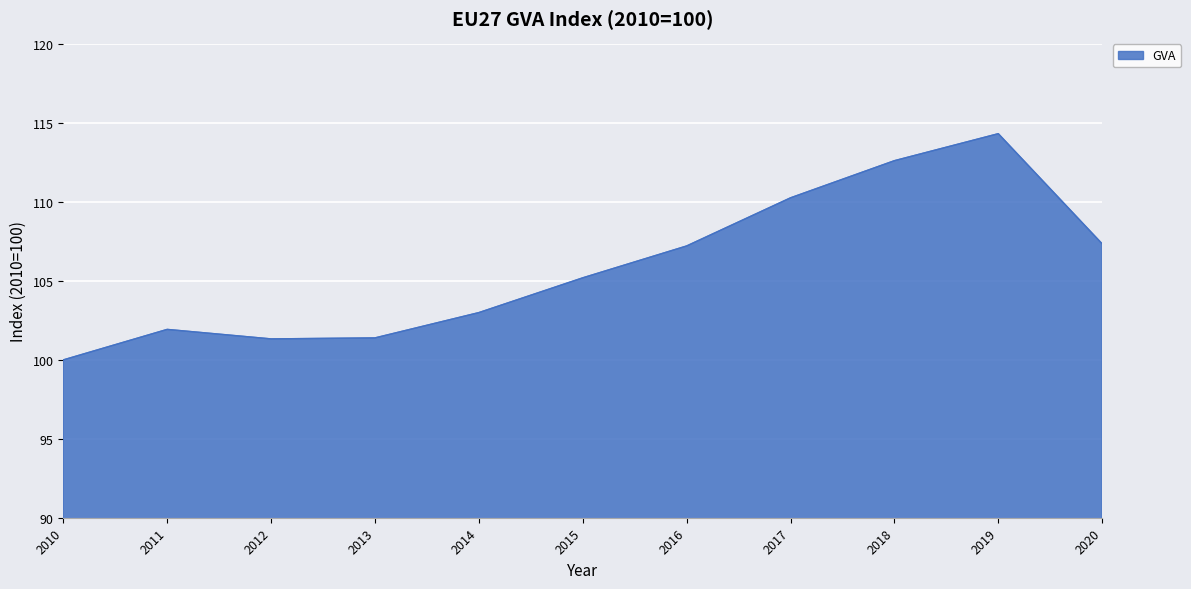

Count the number of data series in this chart.

1